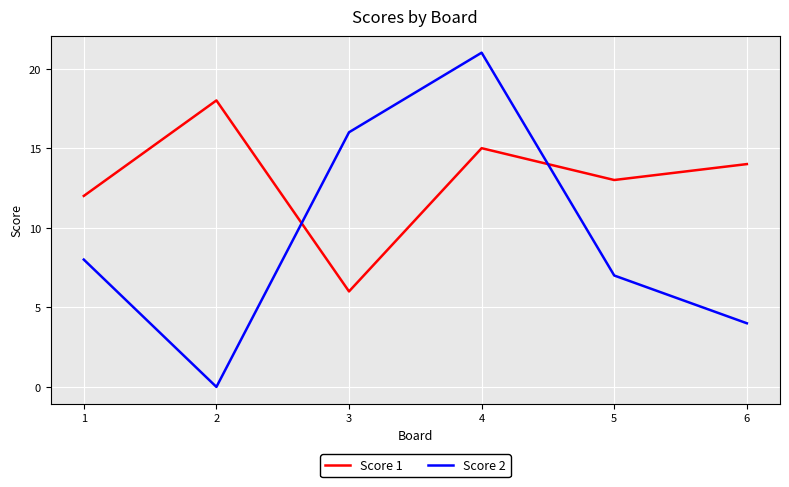

What is the difference between the maximum and minimum values in the Score 2 series?

21